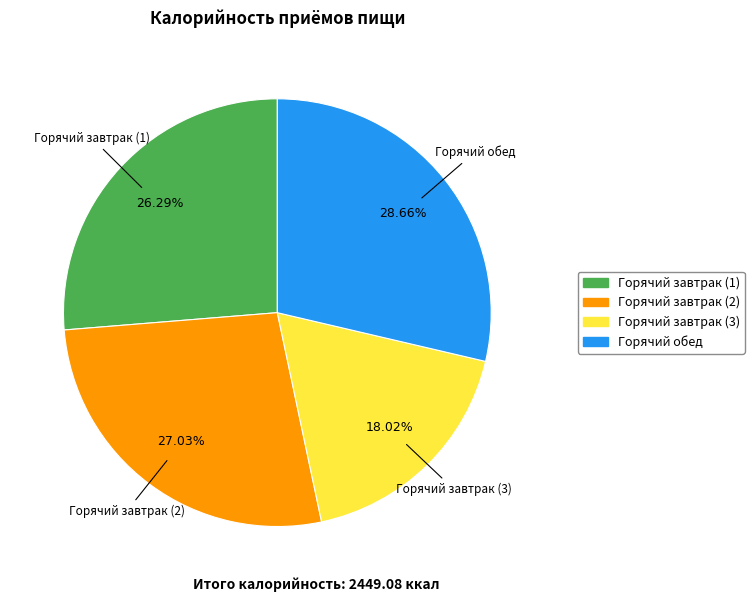

Rank the categories by value from highest to lowest.

Горячий обед, Горячий завтрак (2), Горячий завтрак (1), Горячий завтрак (3)